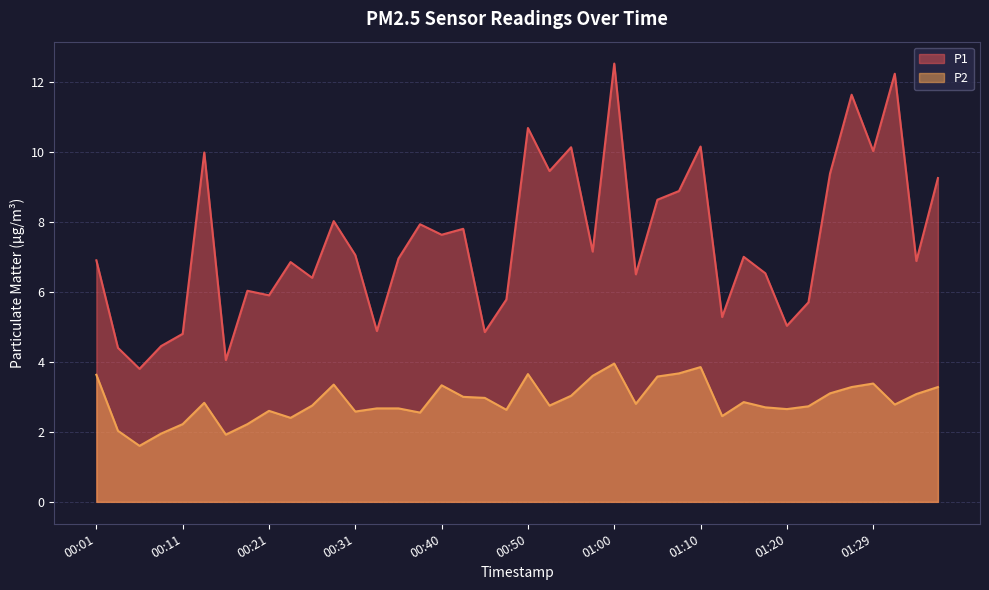

Is it true that P1 equals 2.7 at 01:24?

False